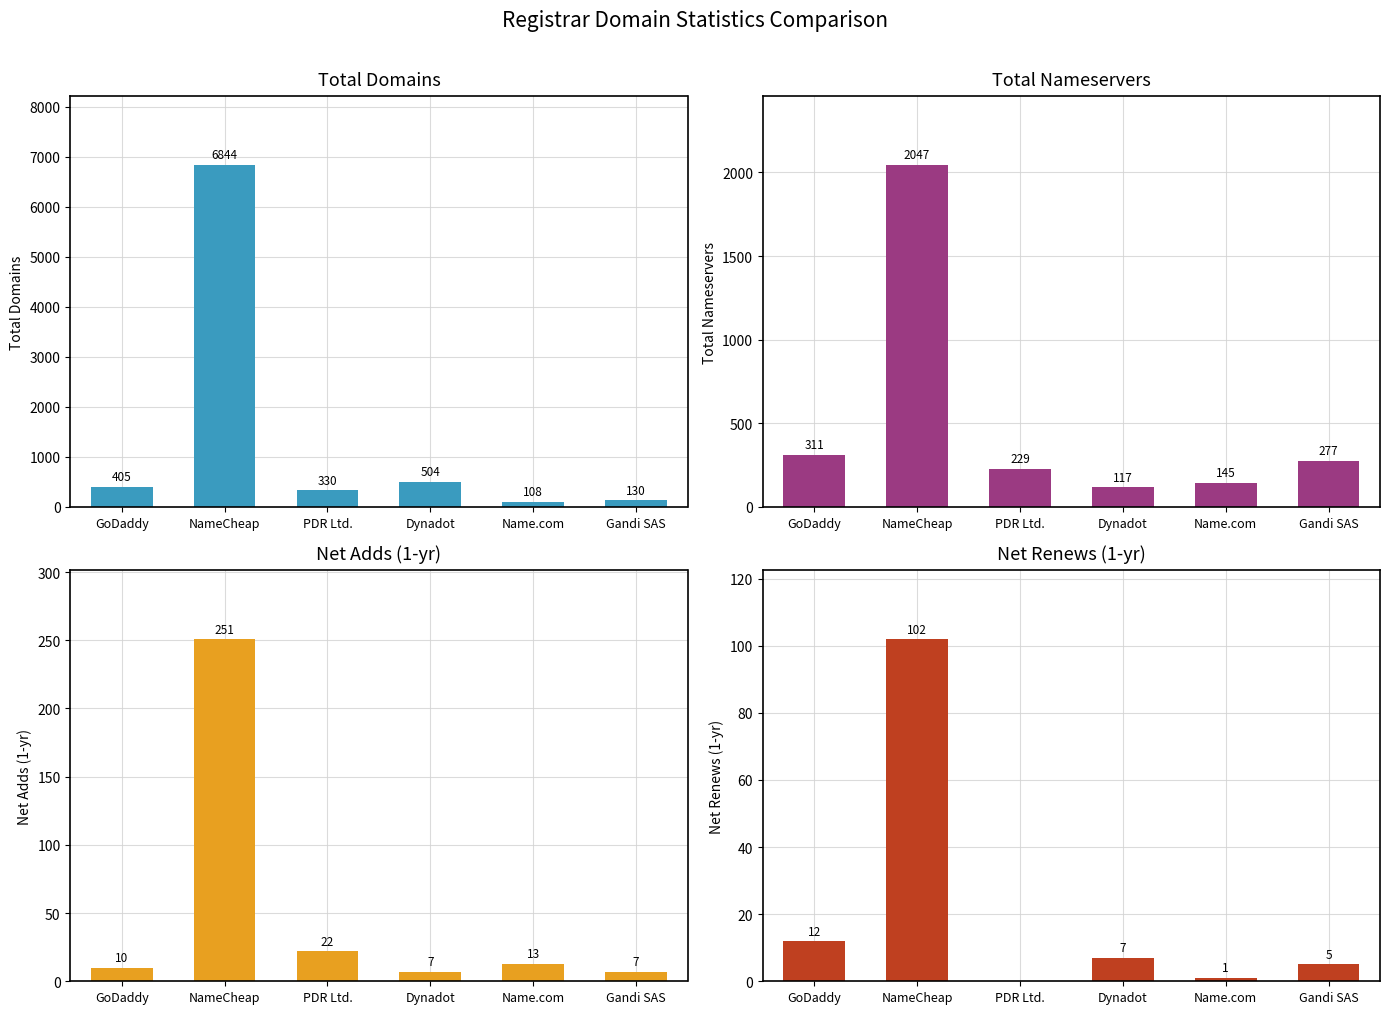

How many values in the net-renews-1-yr series are below 7?

3